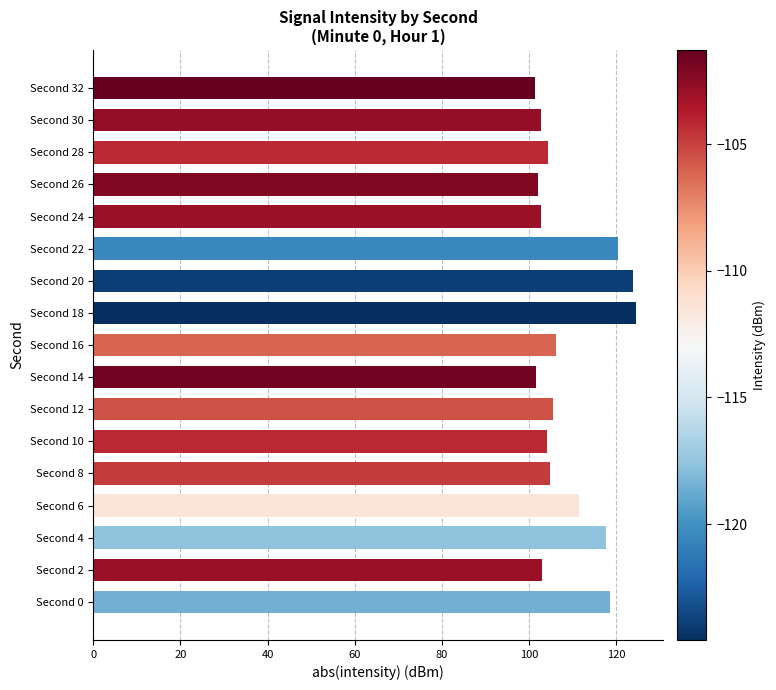

What is the greatest value displayed?

124.6